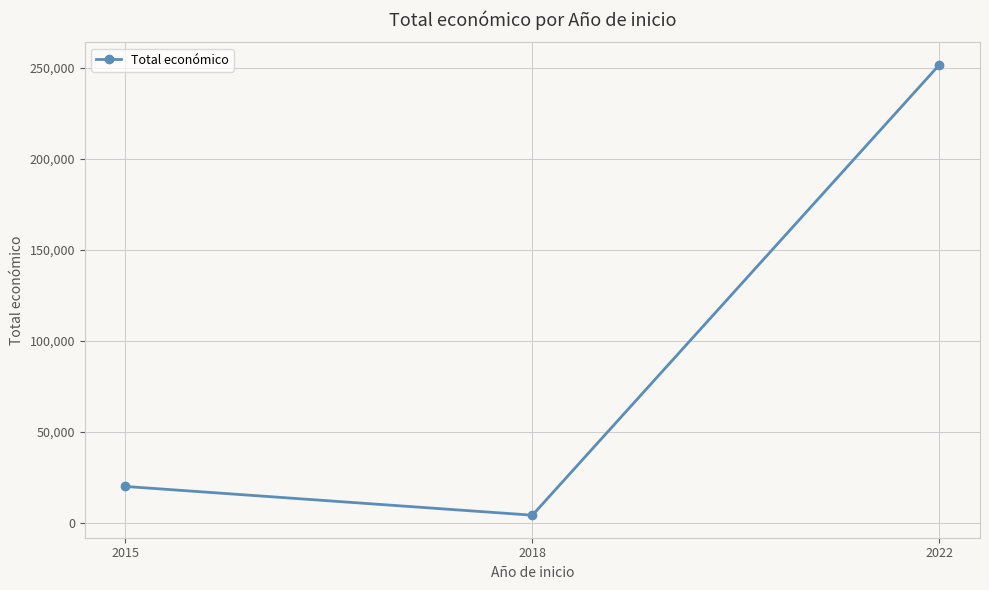

What is the change in value from 2015 to 2018?

-15800